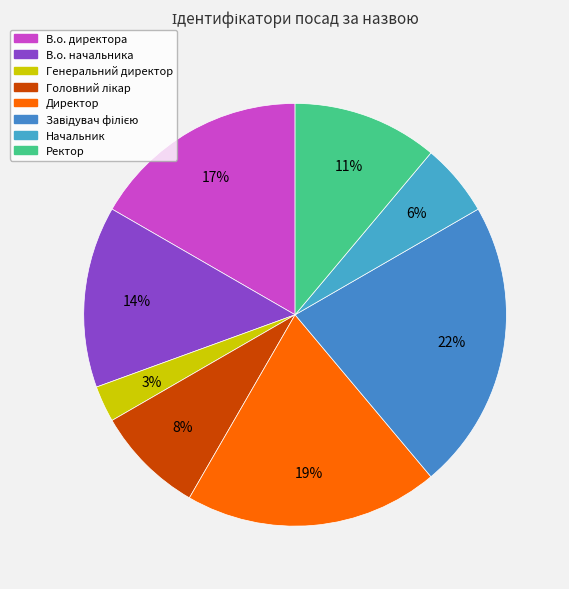

Count the number of slices in the pie.

8